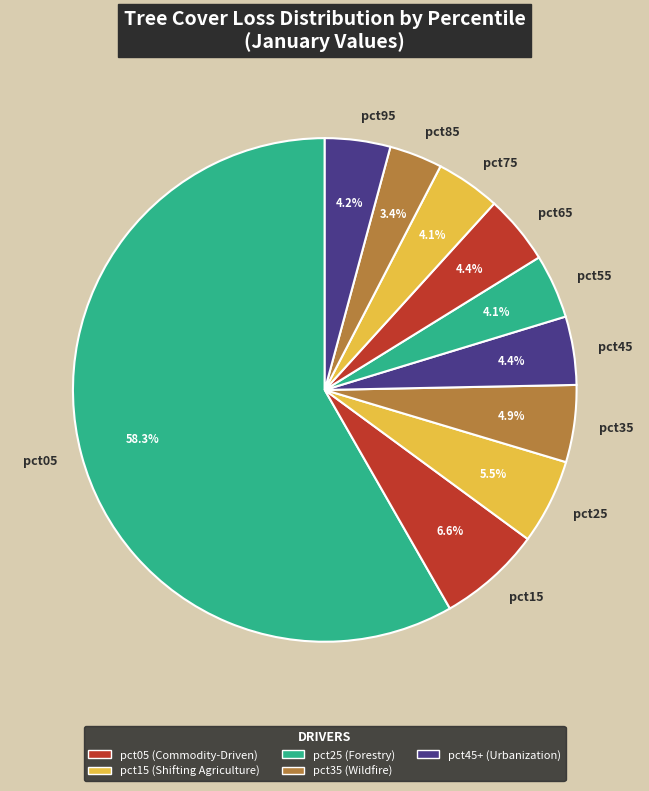

How much of the chart is everything except pct35?

95.1%